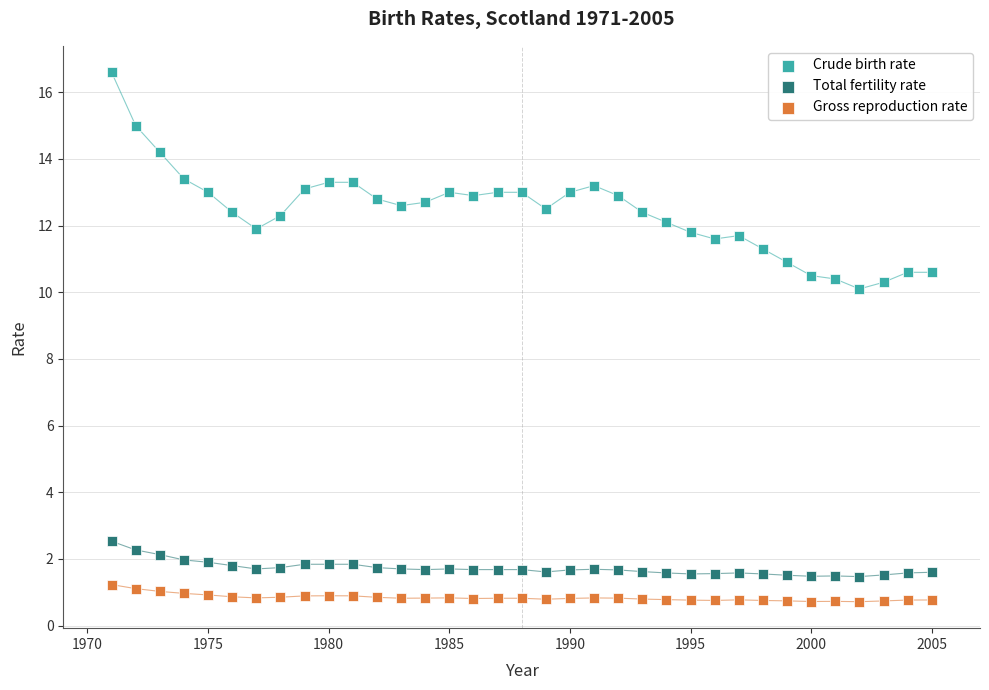

Which series contains the highest Y value?

Crude birth rate